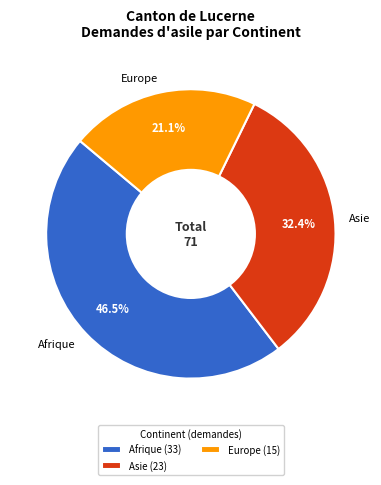

What is the smallest slice in the pie chart?

Europe